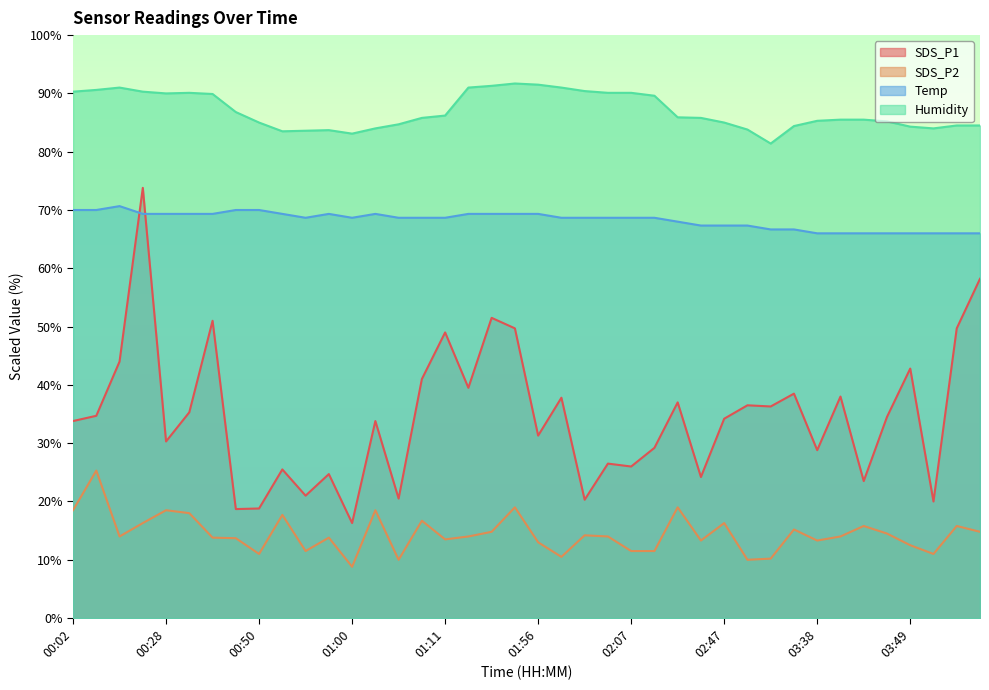

At which category is the sum across all series the highest?

00:26